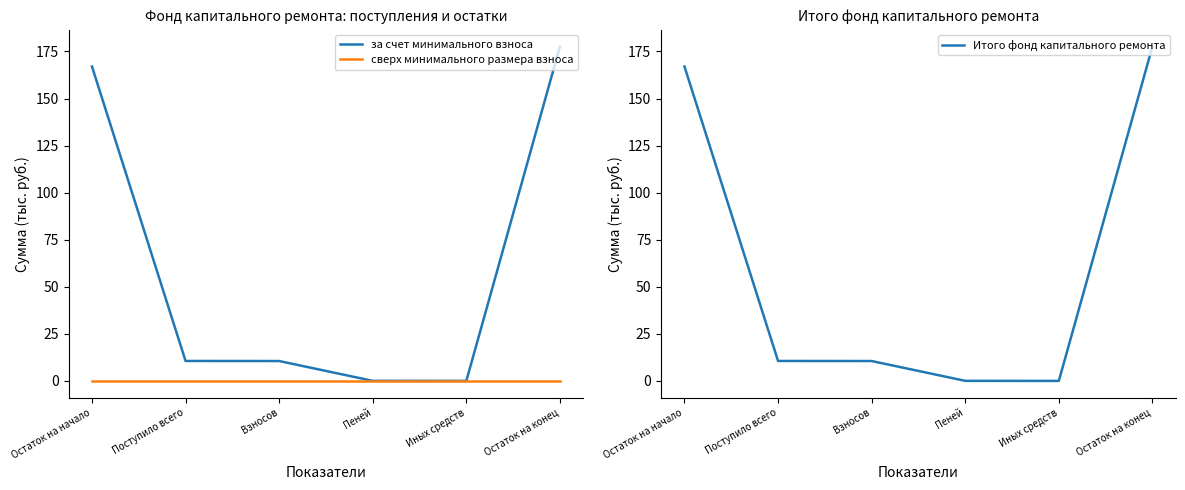

Which series has the largest total across all categories?

за счет минимального взноса